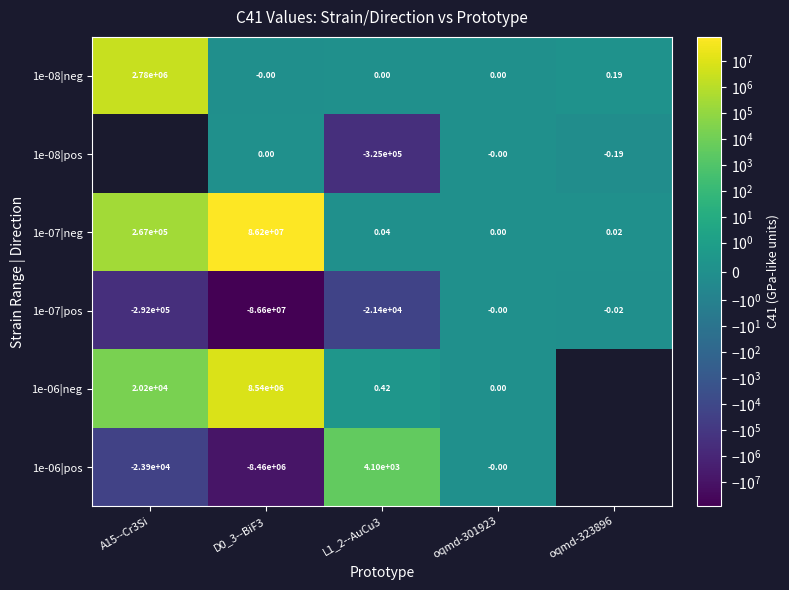

Is the value of 1e-07|neg at oqmd-323896 greater than the value of 1e-08|pos at D0_3--BiF3?

Yes